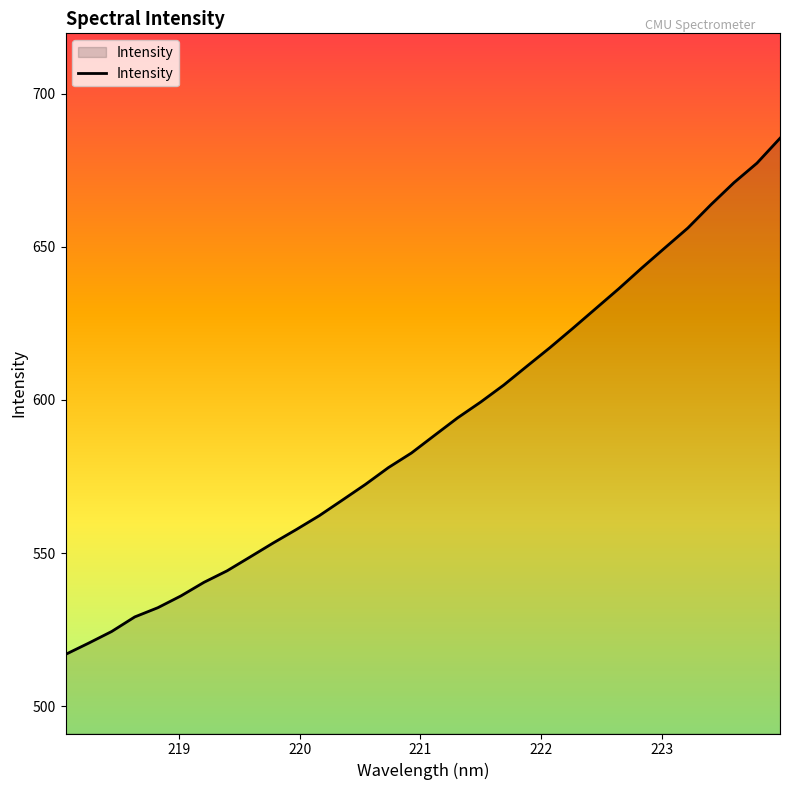

How many lines are shown in the chart?

1